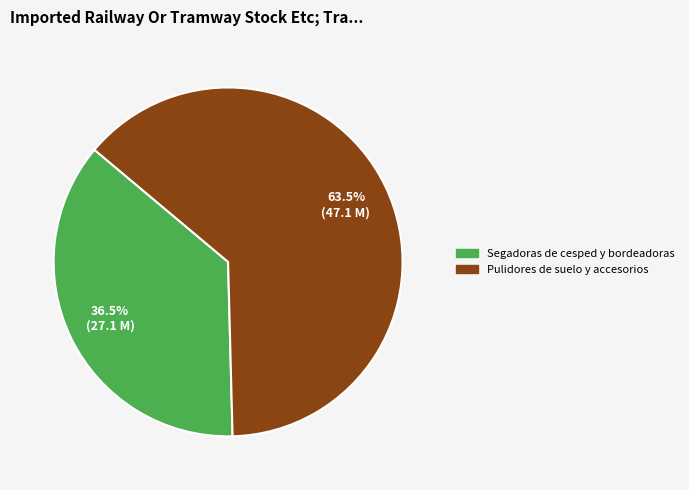

Does any single category account for the majority?

Yes